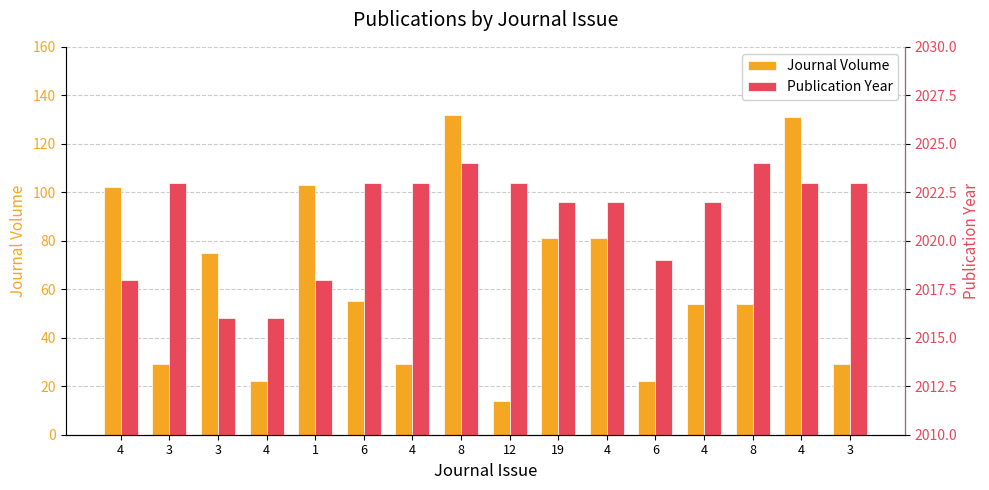

What is the average value of the Journal Volume series?

63